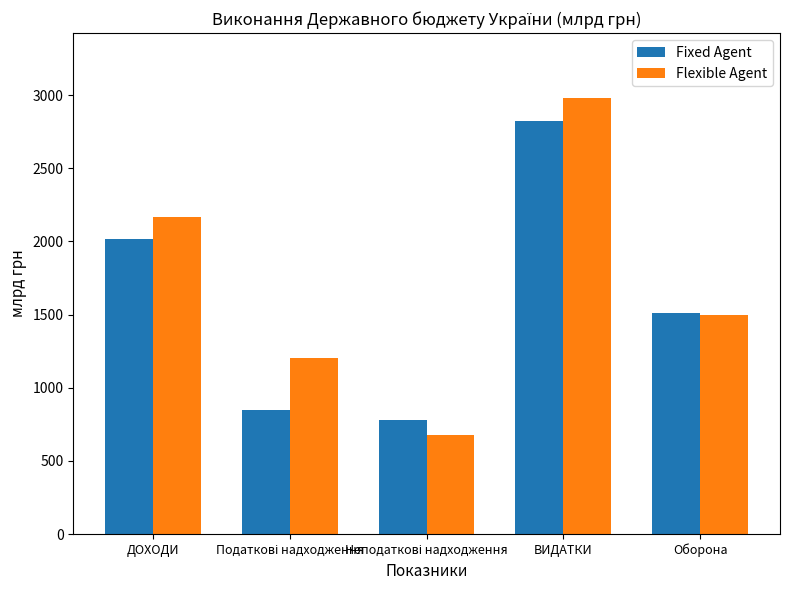

What is the lowest value of the Fixed Agent series?

778.4